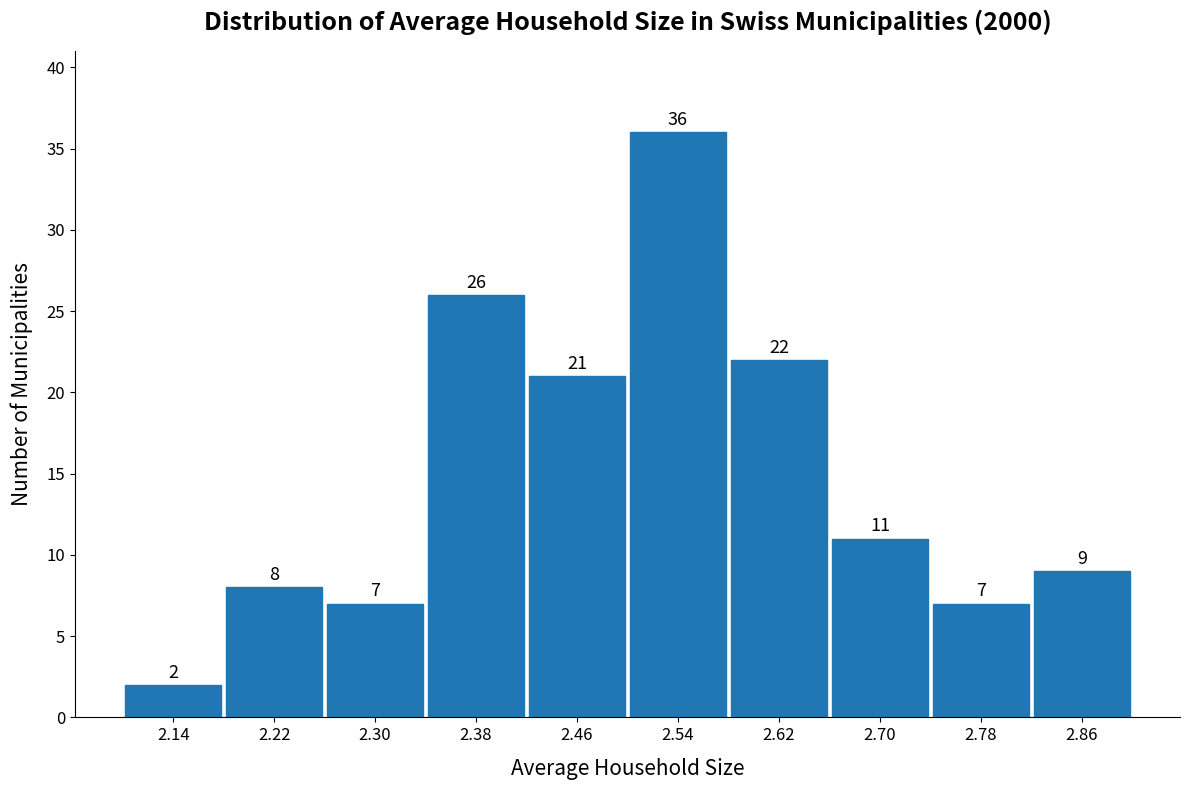

Reading left to right, transcribe this chart: for each bar, give the range it covers on the x-axis and its height.

2.10 to 2.18: 2
2.18 to 2.26: 8
2.26 to 2.34: 7
2.34 to 2.42: 26
2.42 to 2.50: 21
2.50 to 2.58: 36
2.58 to 2.66: 22
2.66 to 2.74: 11
2.74 to 2.82: 7
2.82 to 2.90: 9